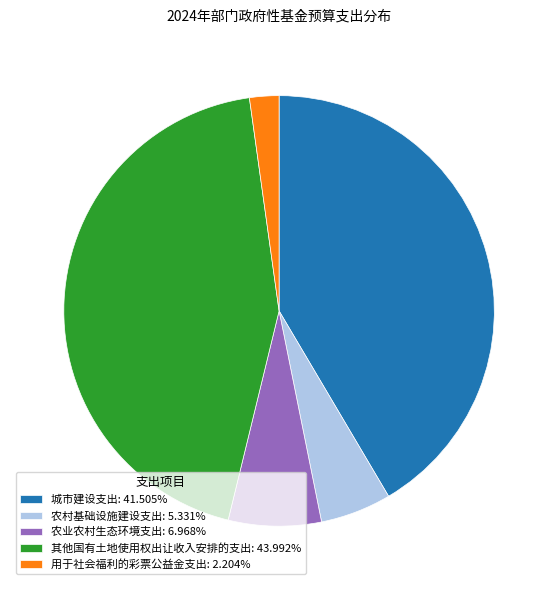

Combined, do 其他国有土地使用权出让收入安排的支出: 43.992% and 农村基础设施建设支出: 5.331% account for over 50%?

No